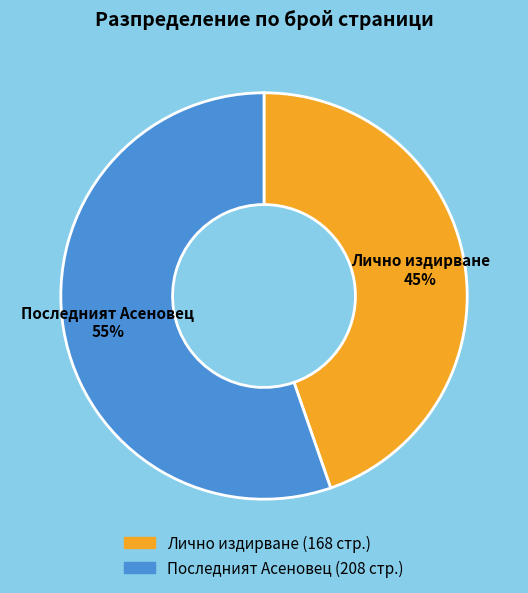

Does any single category account for the majority?

Yes